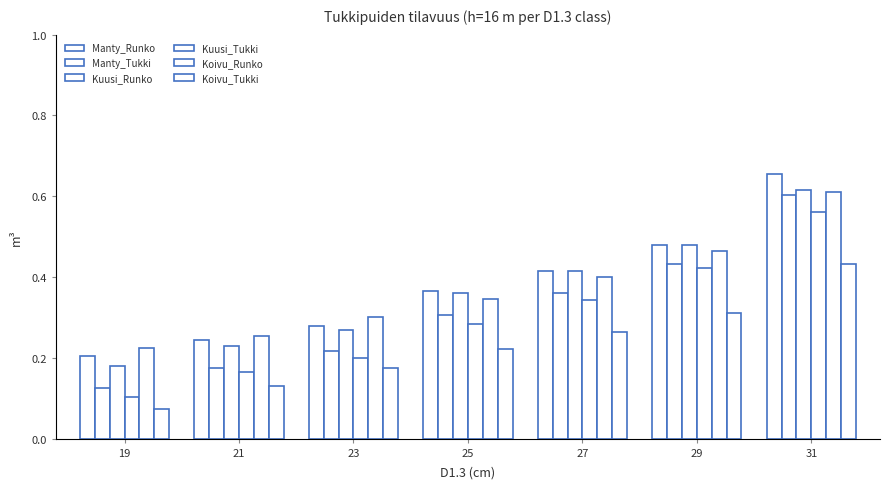

How many bars are there in total?

42